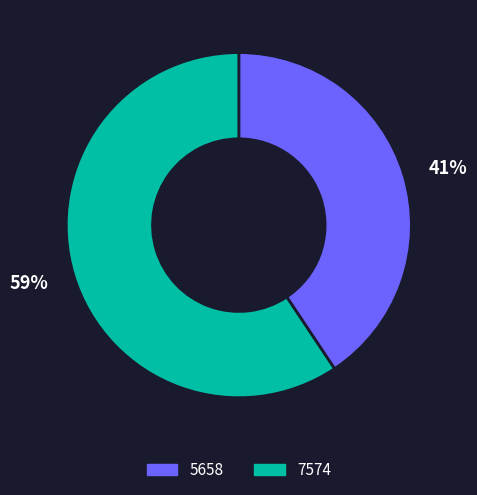

To the nearest percent, what percentage of the pie is 7574?

59%